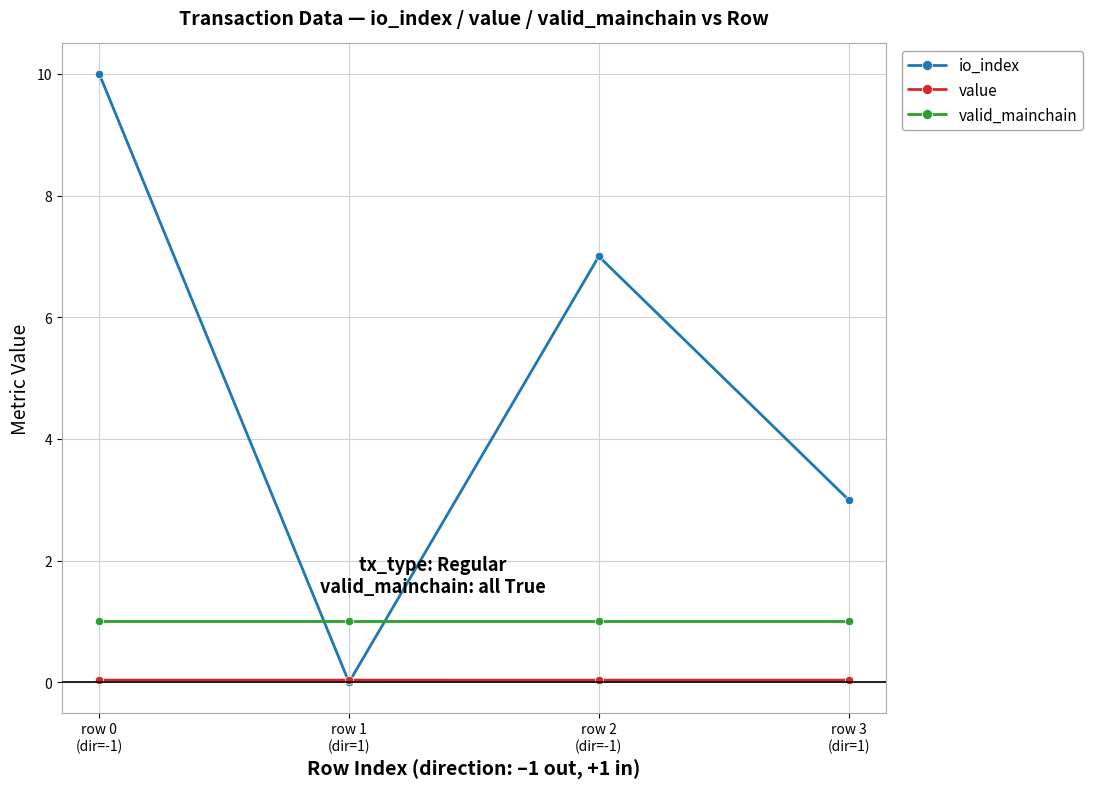

What value does the valid_mainchain series have at row 0
(dir=-1)?

1.0